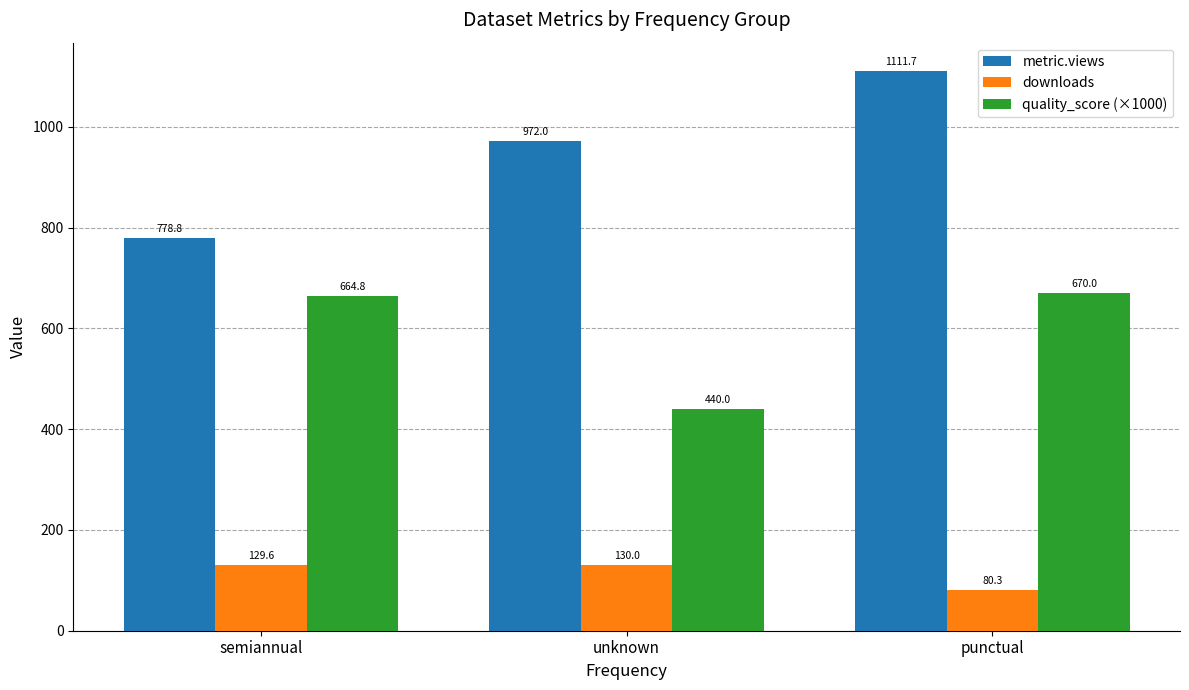

What is the label of the 1st bar from the left?

semiannual